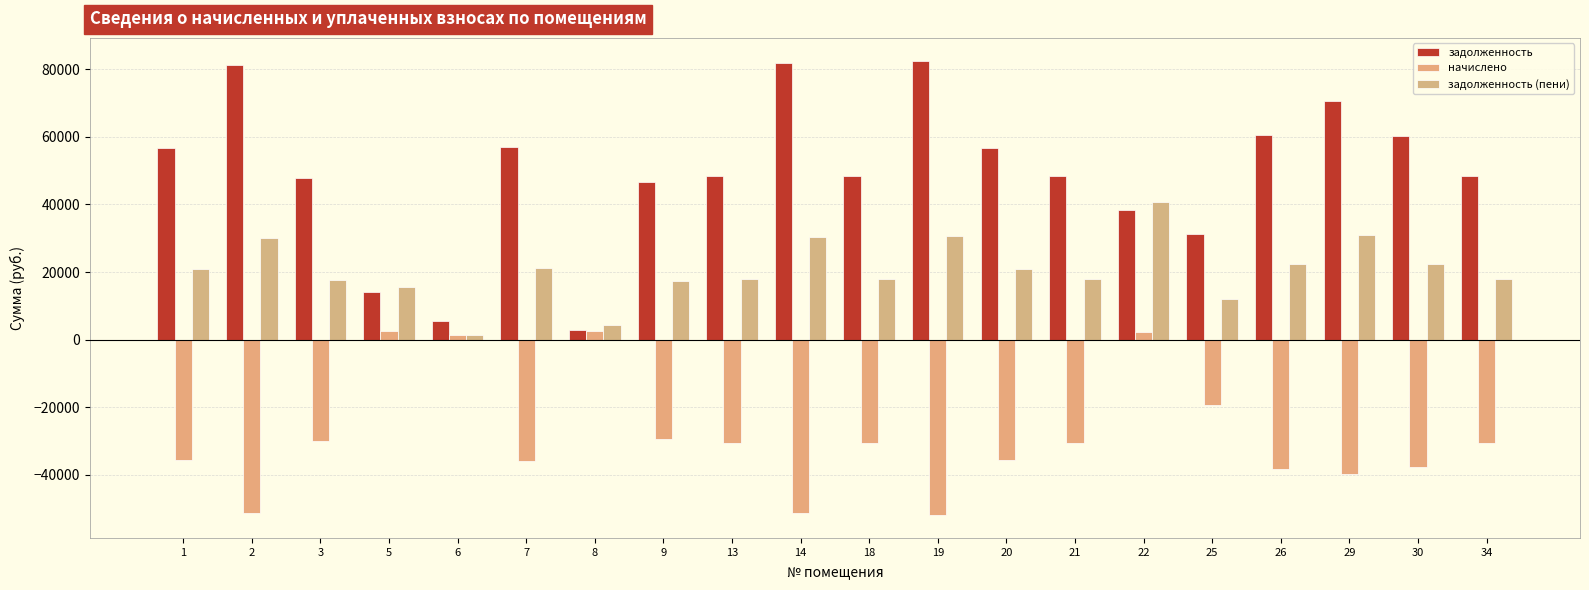

True or false: начислено has a value of -30434.2 at 21.

True